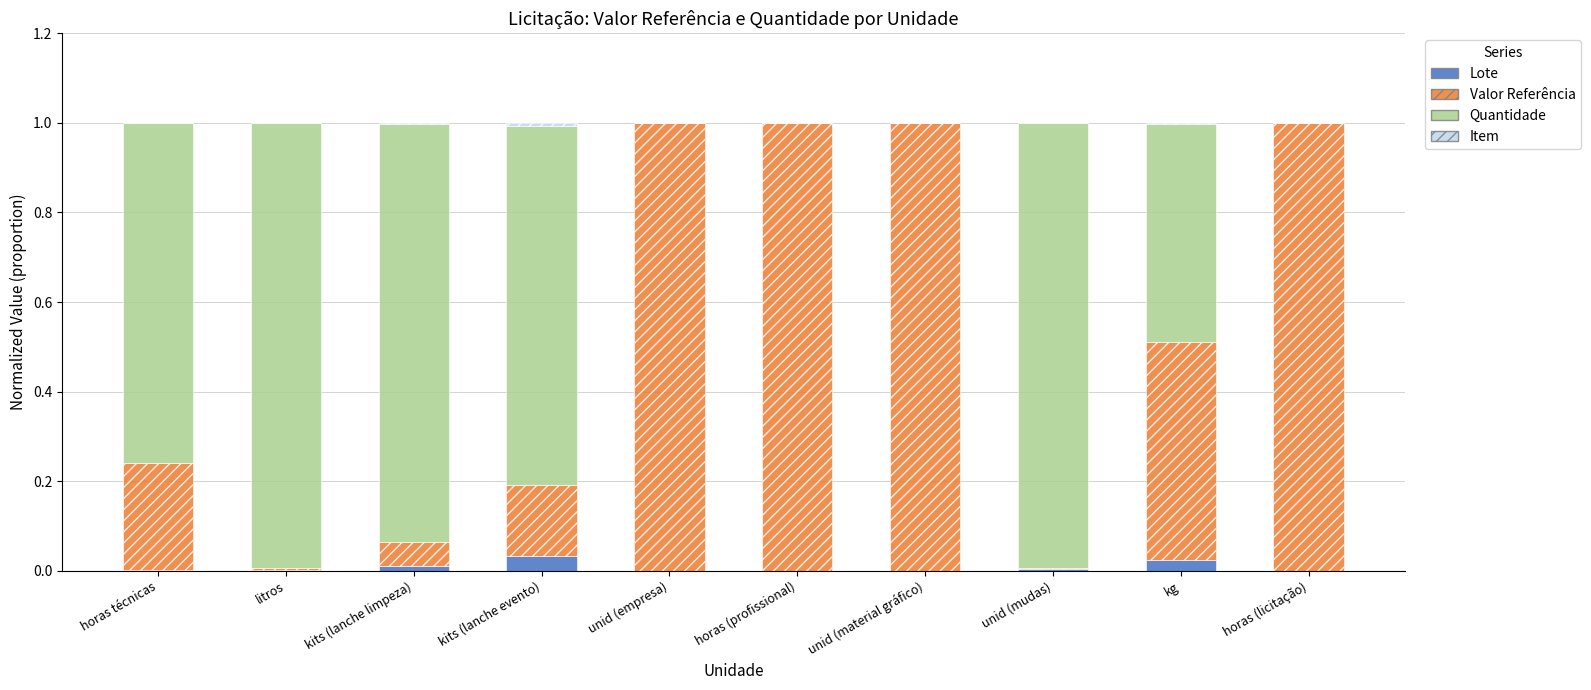

How many series are shown in this chart?

4